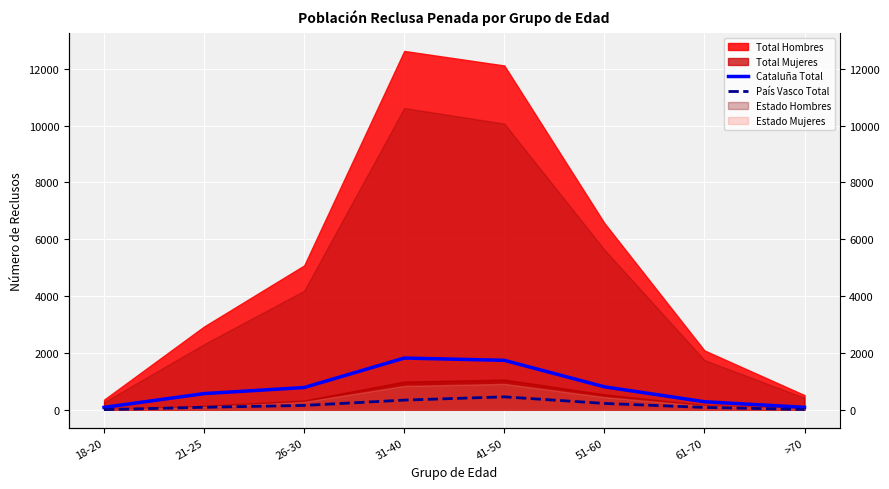

What position from the left is 41-50?

5